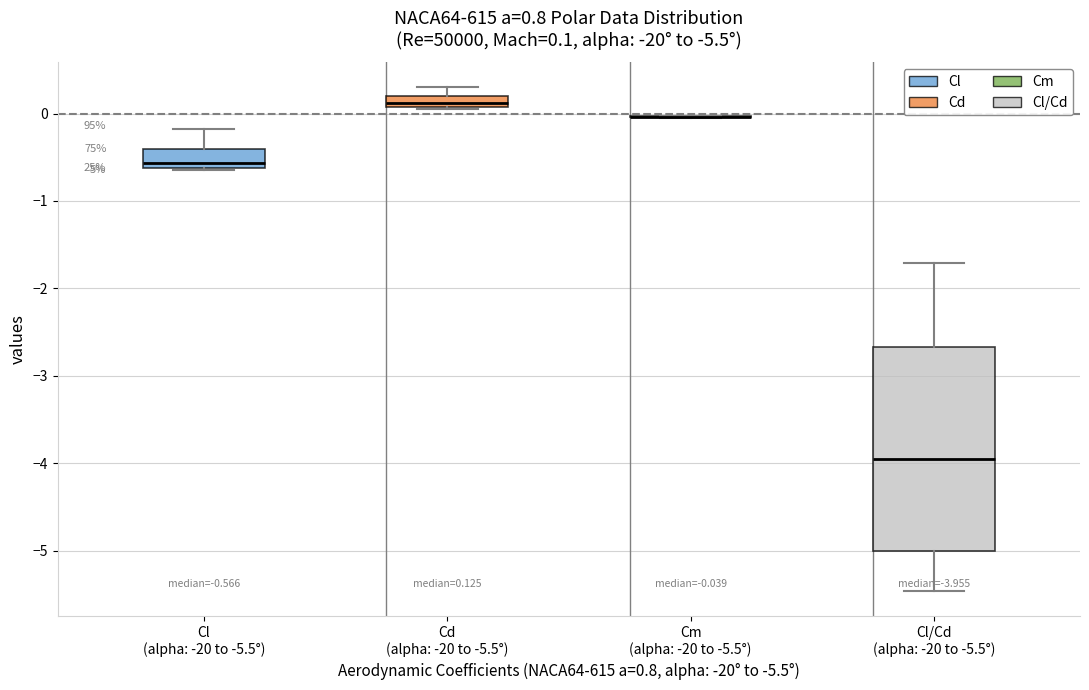

Which box is the tallest, from its lower edge to its upper edge?

Cl/Cd (alpha: -20 to -5.5°)